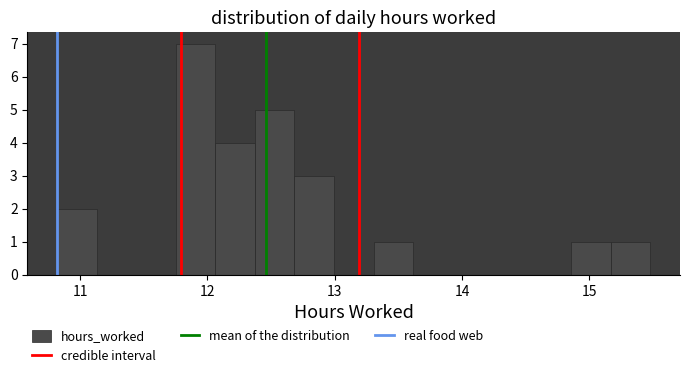

Around what value on the x-axis is the tallest bar? Give the approximate position of its centre, as read against the axis.

11.9